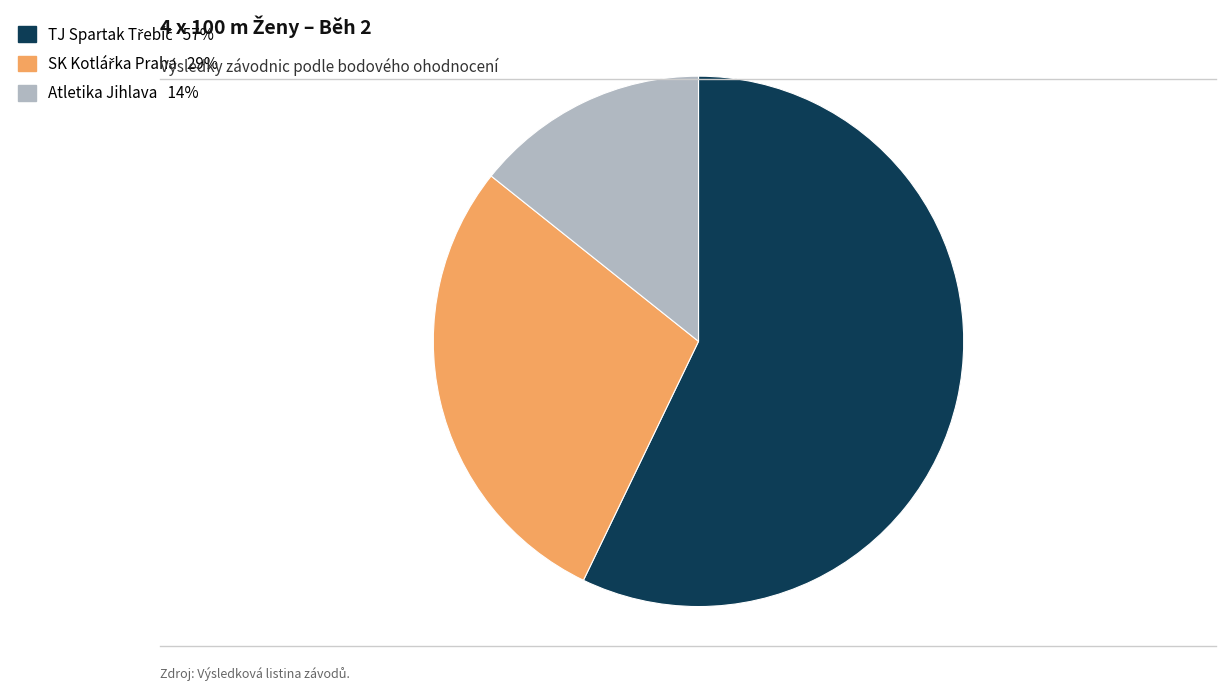

Is there any slice that represents more than half of the pie?

Yes